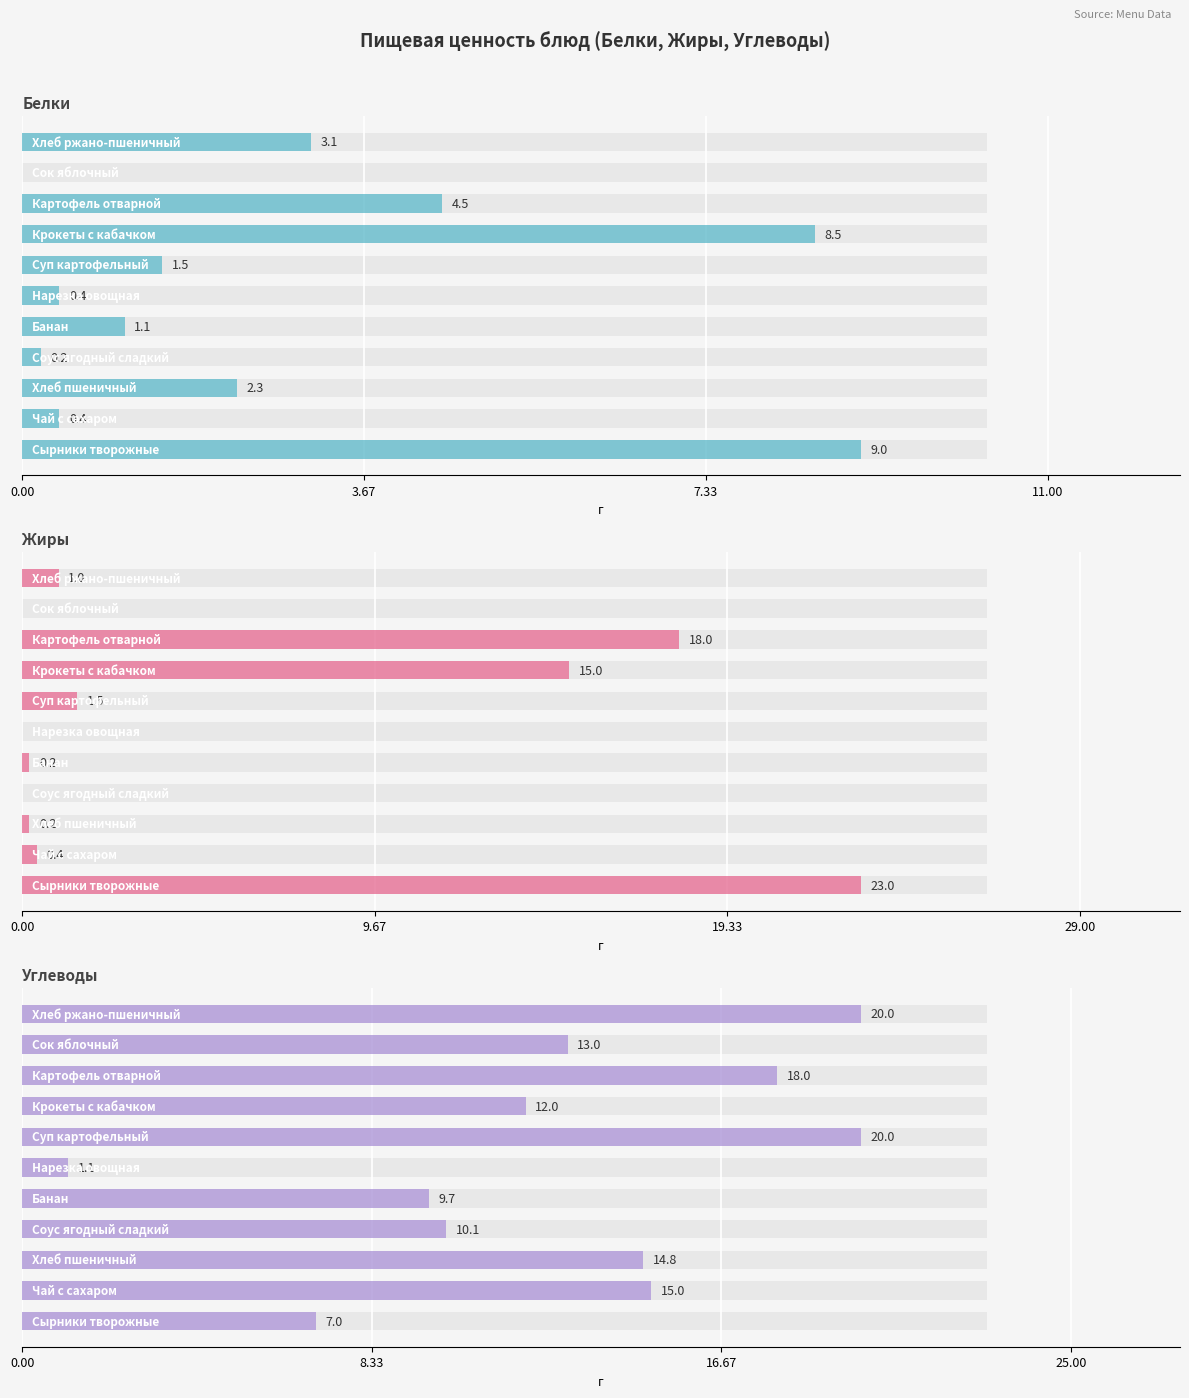

The value of Жиры at 3.67 is 0.2. True or false?

False